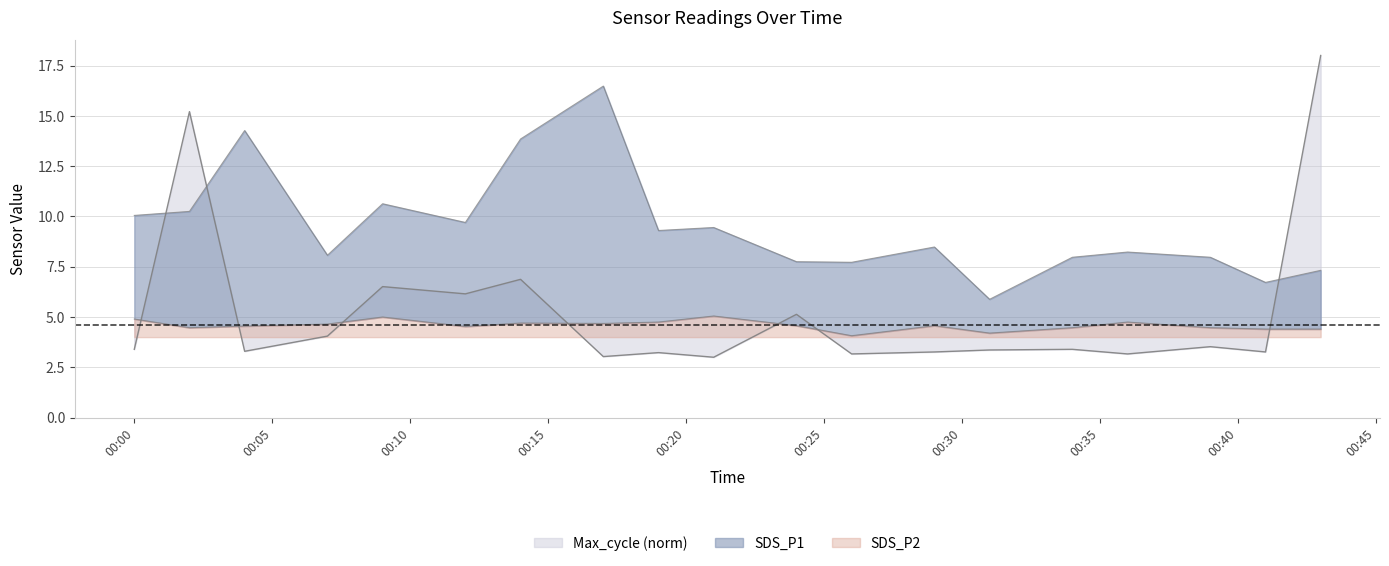

In Max_cycle, how many points are higher than both neighbors (excluding endpoints)?

7